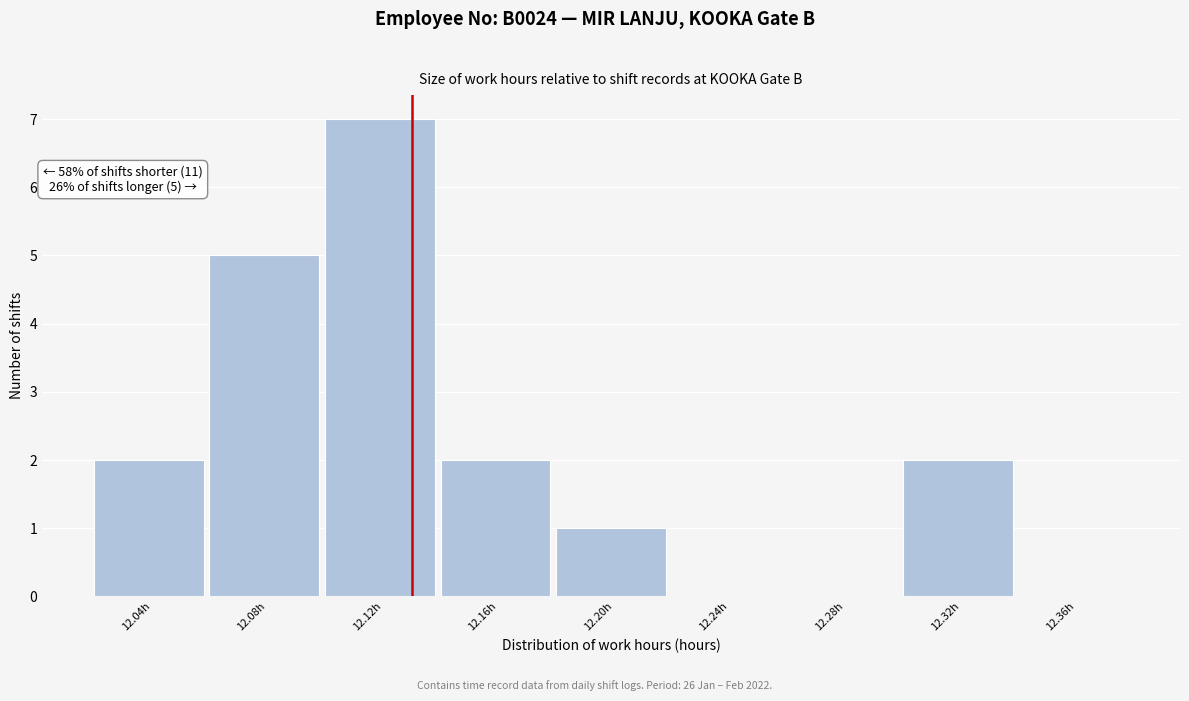

Reading left to right, what are all the values shown in this chart?

12.04h=2	12.08h=5	12.12h=7	12.16h=2	12.20h=1	12.24h=0	12.28h=0	12.32h=2	12.36h=0